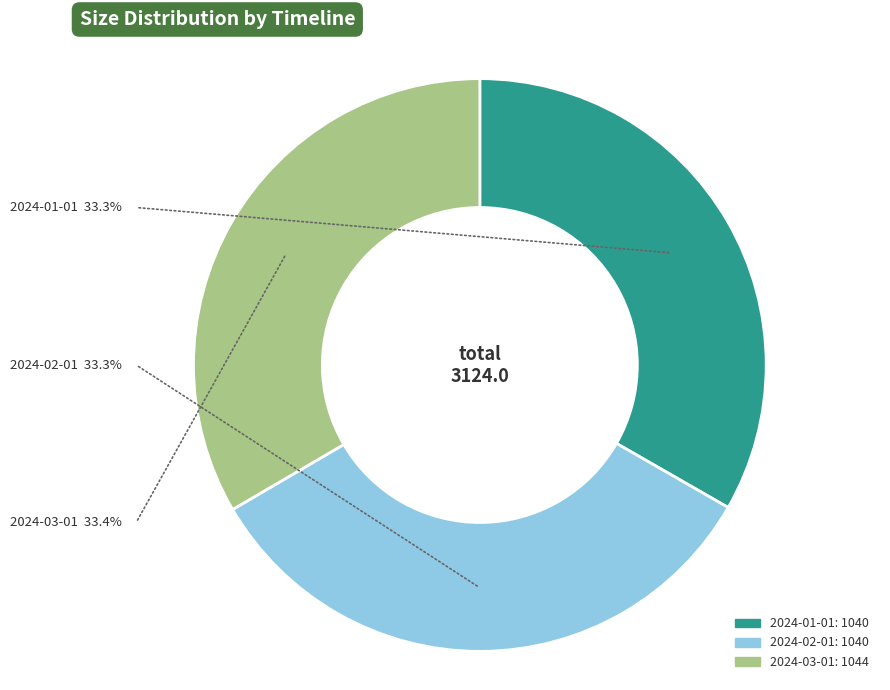

True or false: 2024-01-01 accounts for 33% of the total.

True